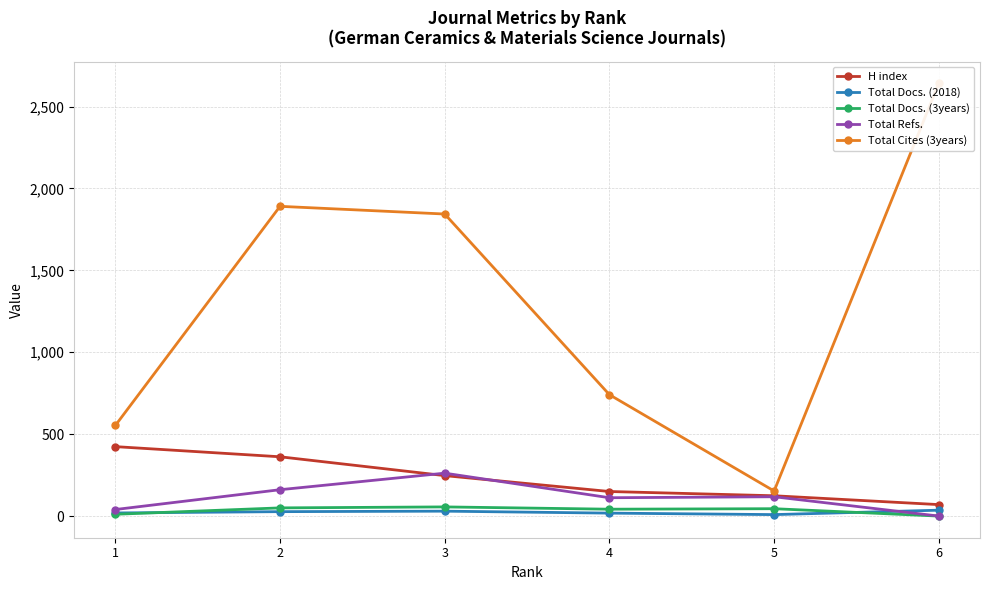

What is the difference between the second highest and second lowest values in the Total Cites (3years) series?

1338